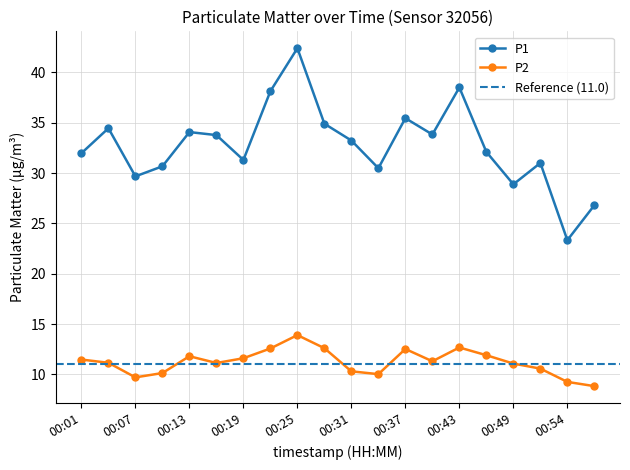

True or false: P1 and P2 intersect in this chart.

False